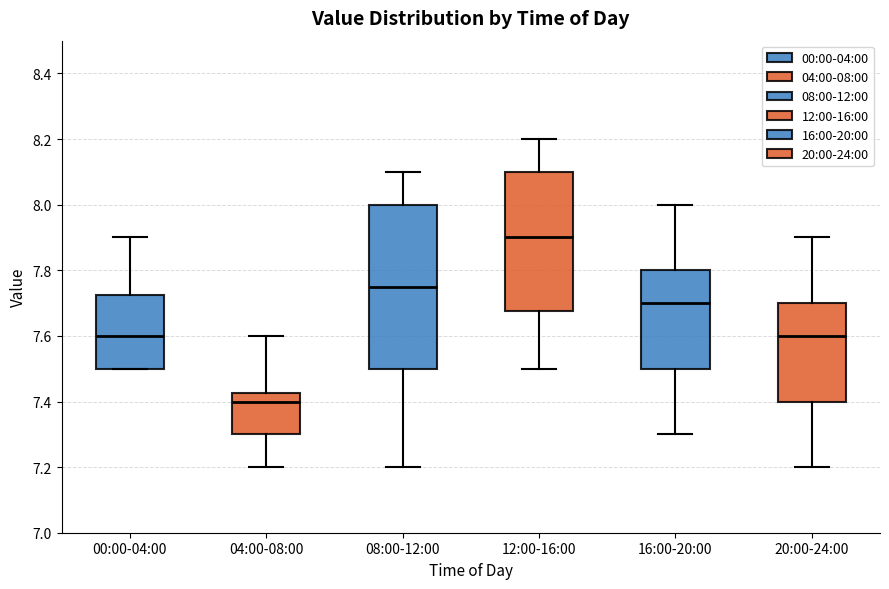

Where does the lower whisker of the box for 20:00-24:00 end on the y-axis? The values are not printed on the chart, so give them approximately, as read against the axis.

7.20